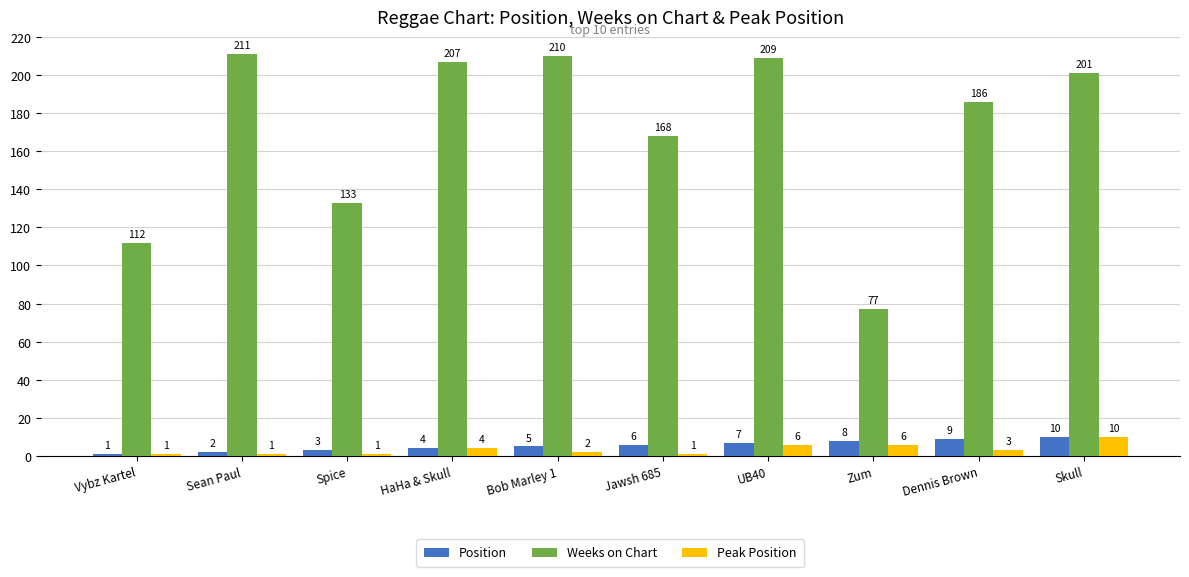

Is the value of Peak Position at Dennis Brown greater than the value of Weeks on Chart at Spice?

No